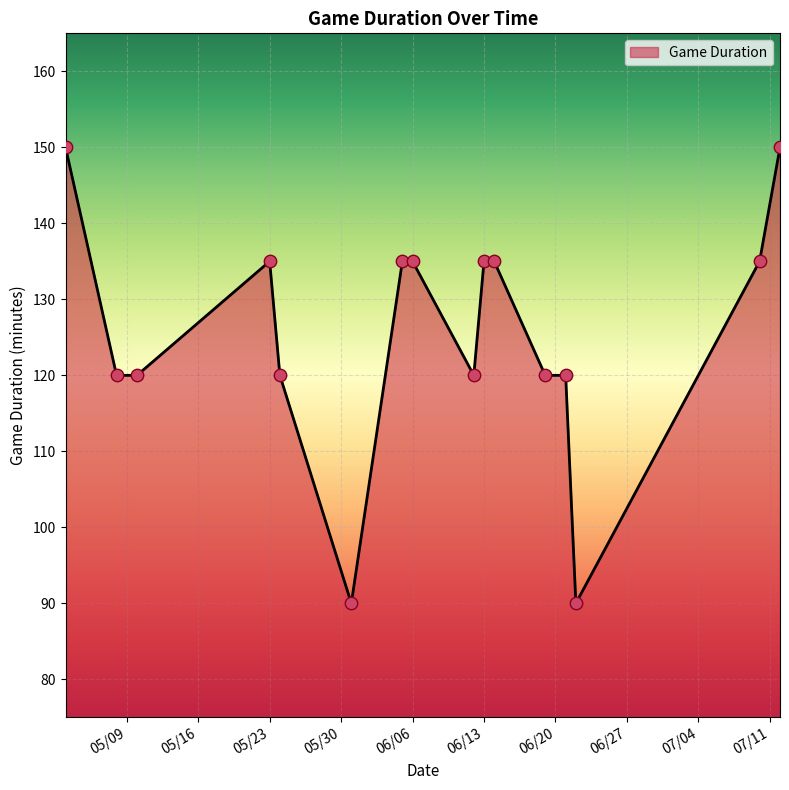

What is the difference between the maximum and minimum values?

60